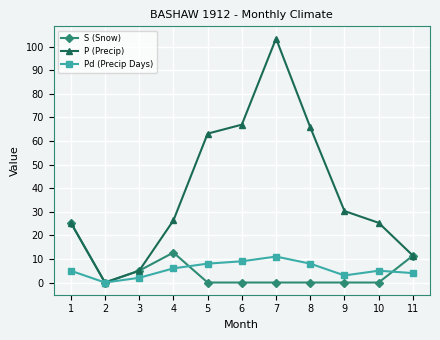

What is the value of the S (Snow) point at the 4th from the left?

12.7